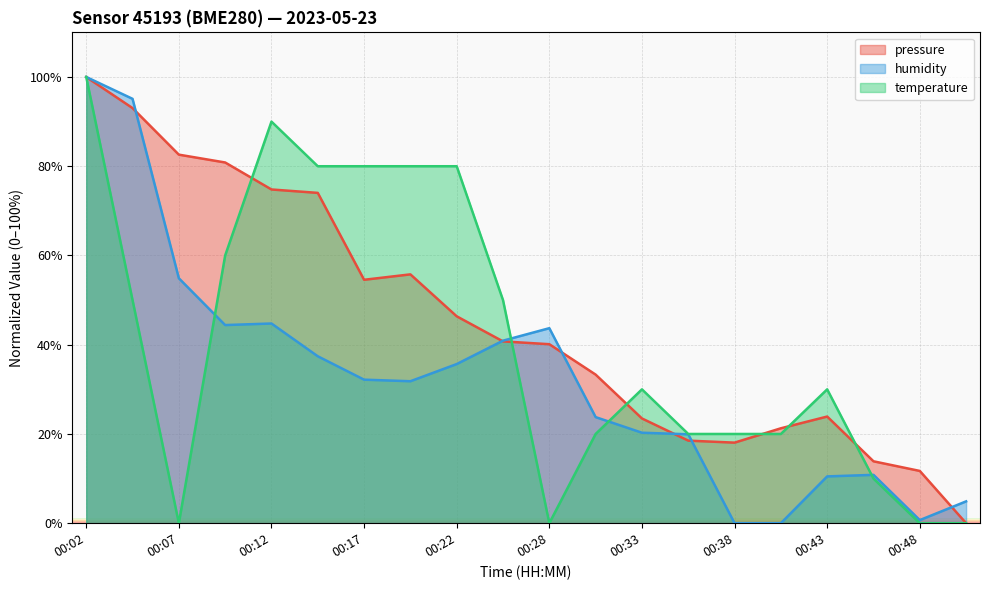

What are all the series names shown in the legend?

pressure, humidity, temperature